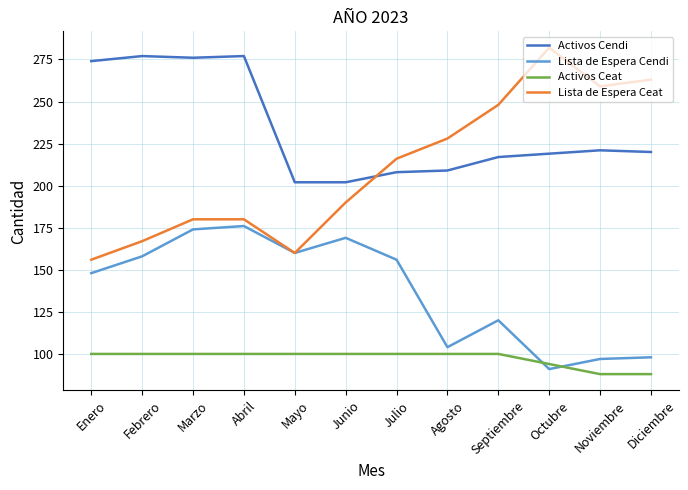

What are all the series names shown in the legend?

Activos Cendi, Lista de Espera Cendi, Activos Ceat, Lista de Espera Ceat